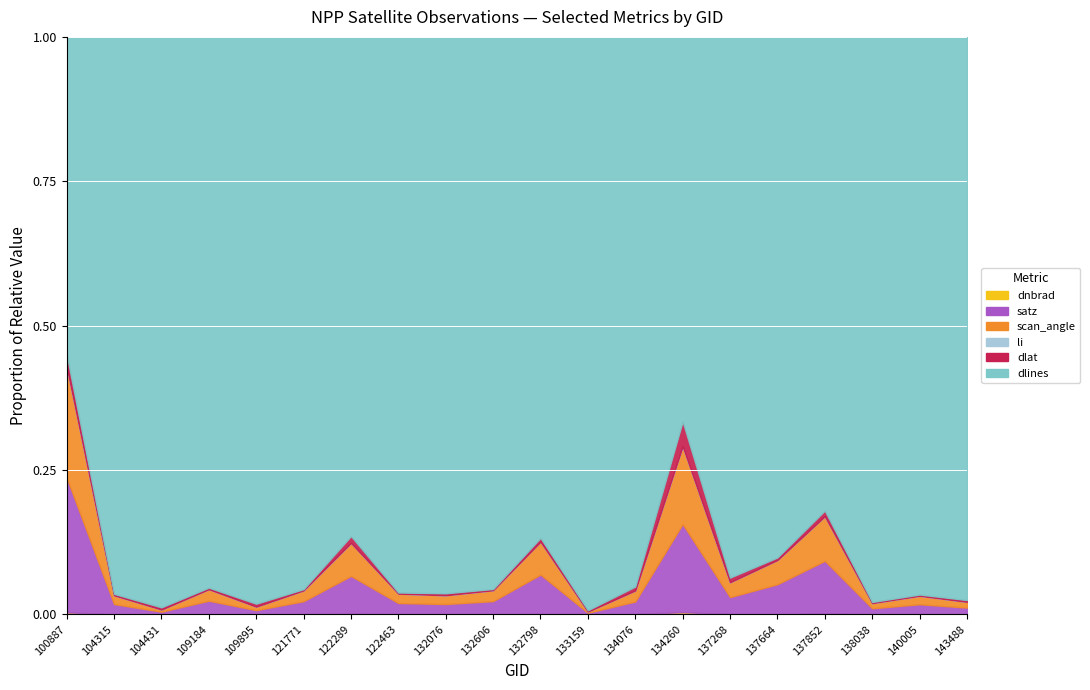

At which category is the sum across all series the highest?

138038